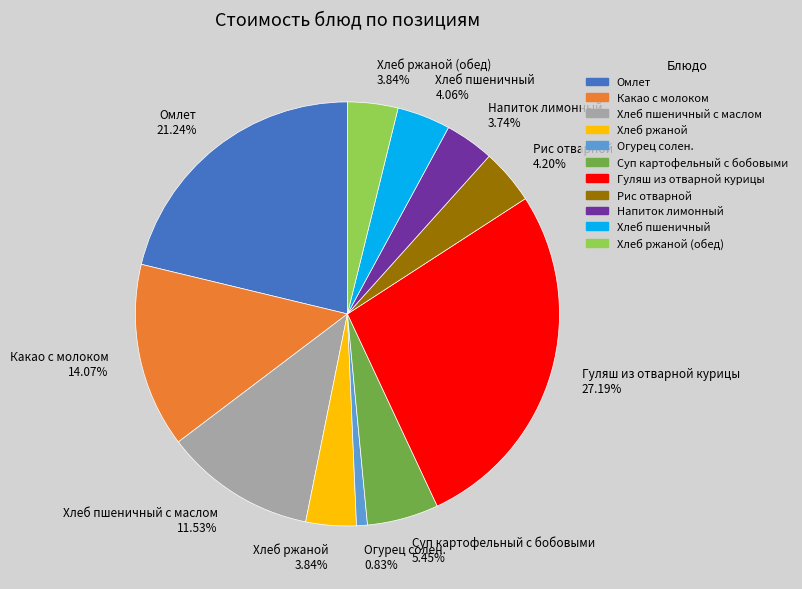

Is there any slice that represents more than half of the pie?

No